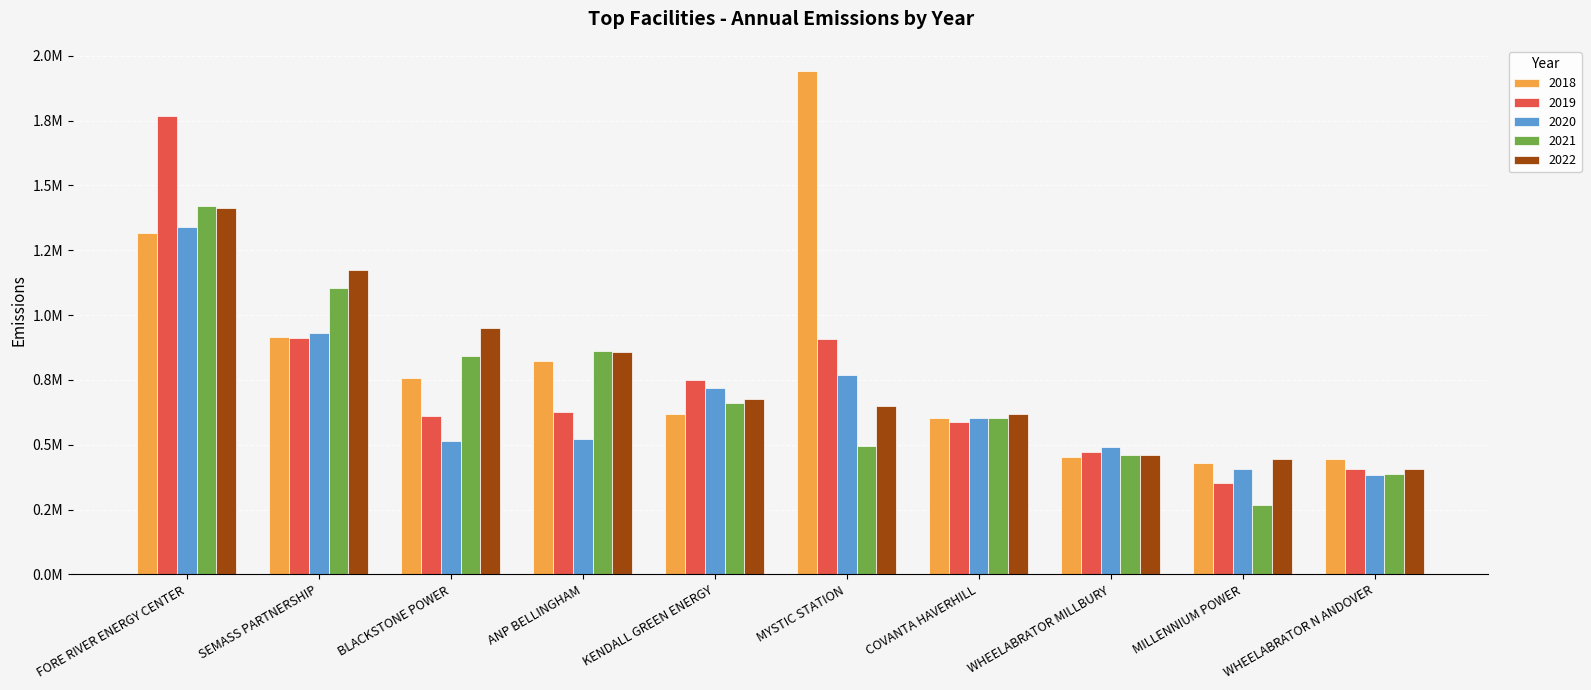

Does the chart contain any negative values?

No